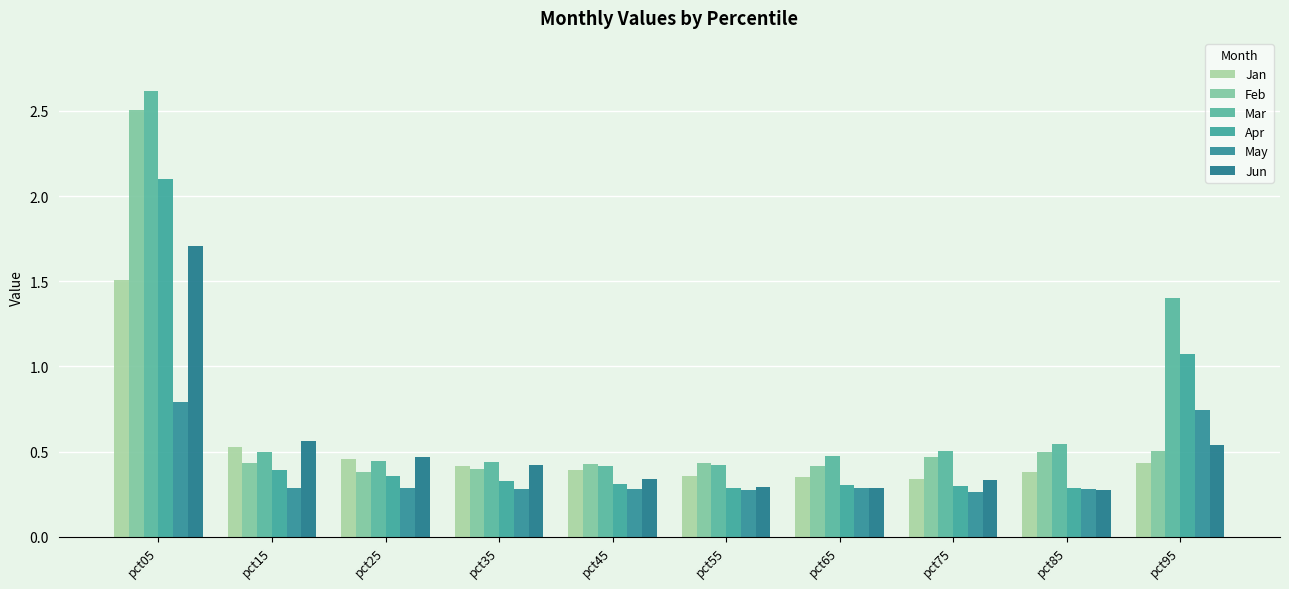

What is the total value across all series at pct05?

11.2